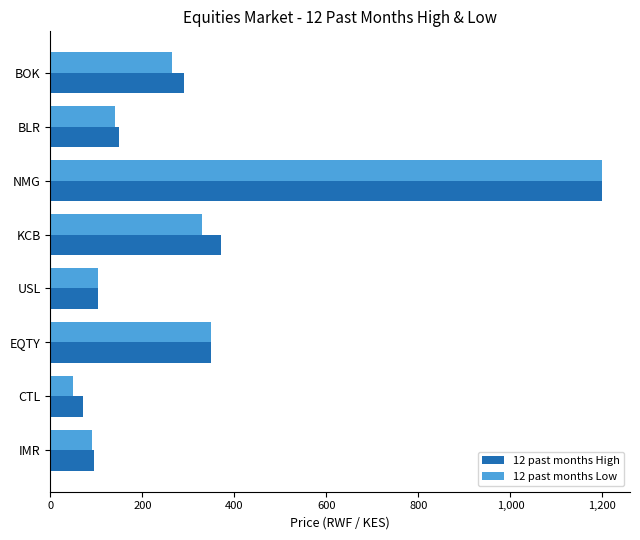

What is the approximate value of 12 past months Low at NMG, to the nearest 10?

1200